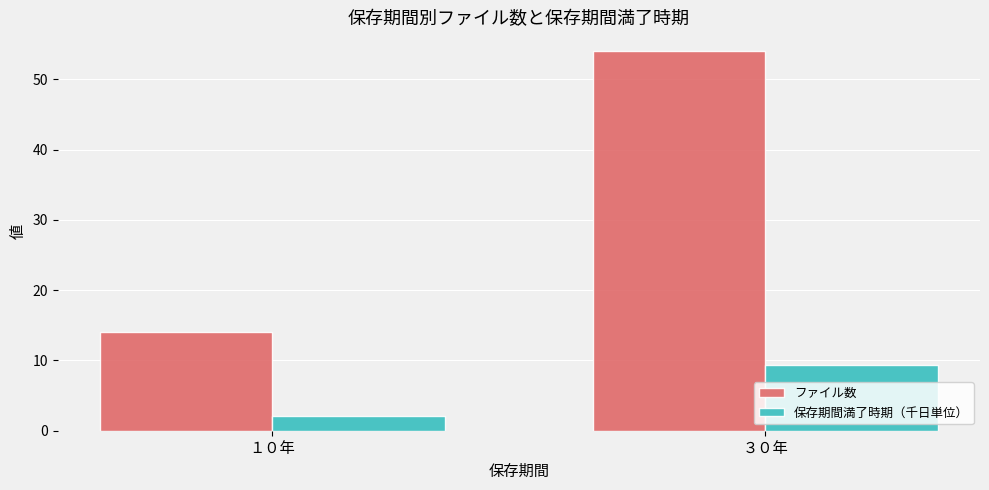

The 保存期間満了時期（千日単位） series shows 15.3 at ３０年. True or false?

False